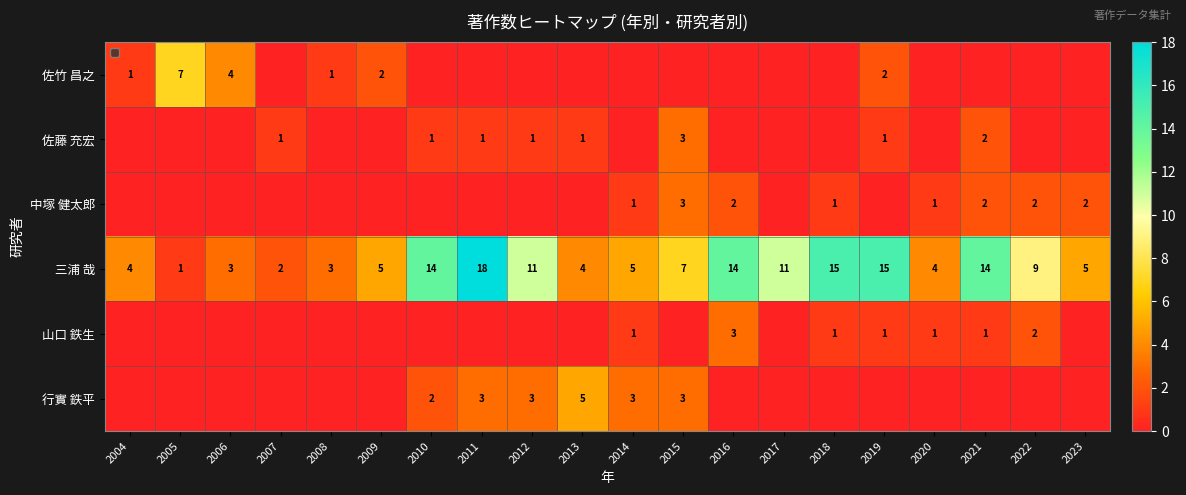

What is the sum of the 三浦 哉 values at 2016 and 2006?

17